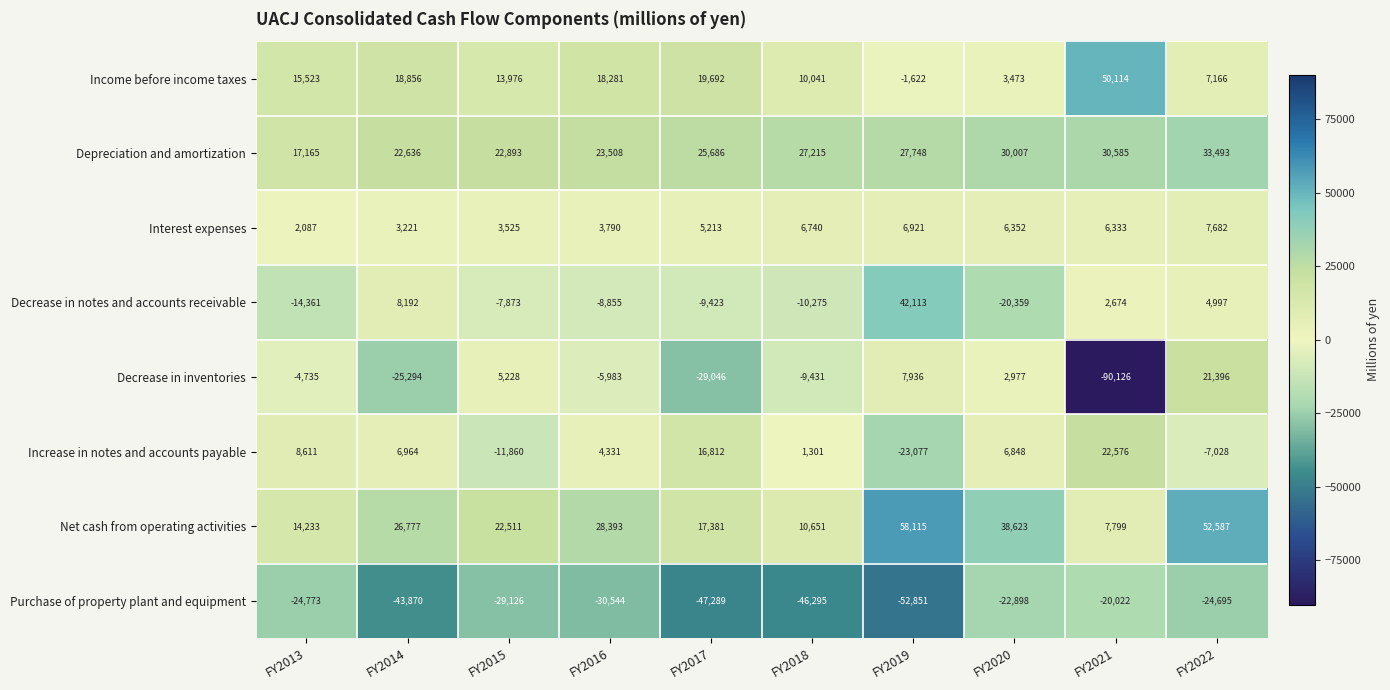

How many series are shown in this chart?

8